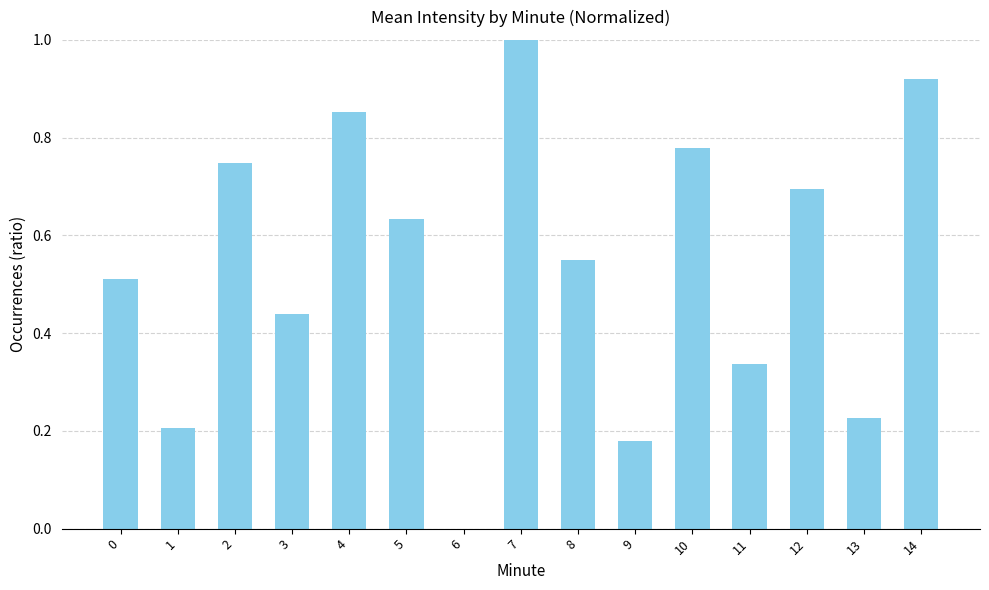

What is the change in value from 2 to 12?

-0.1